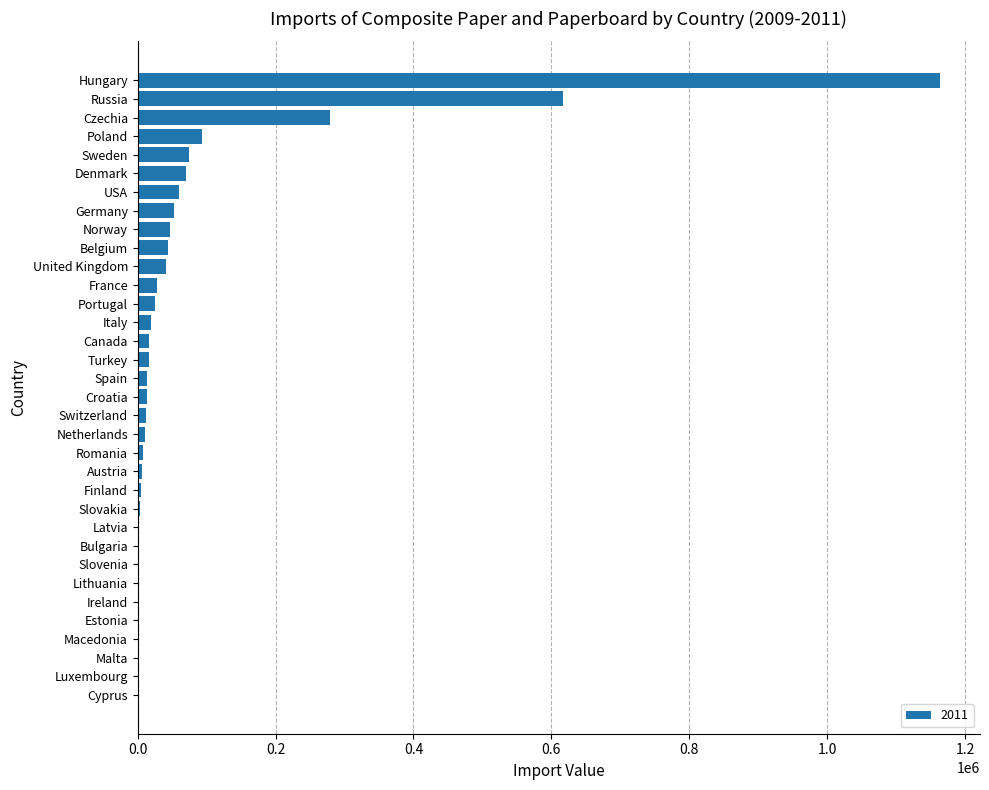

What is the maximum value shown in the chart?

1163452.4